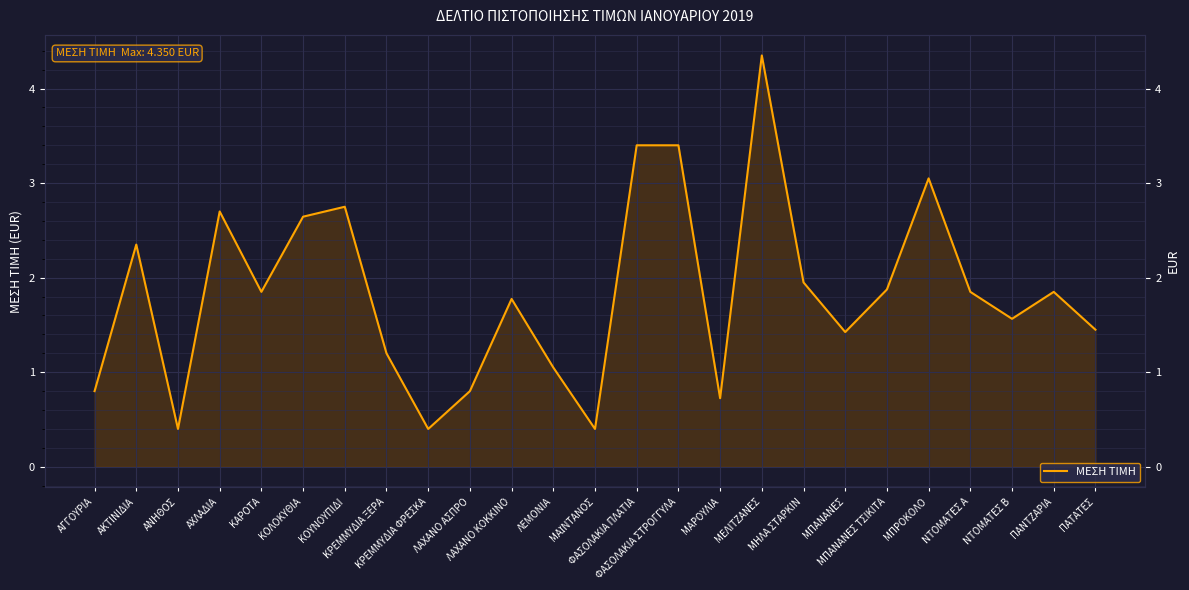

Is it true that the value at ΝΤΟΜΑΤΕΣ Β is 2.4?

False